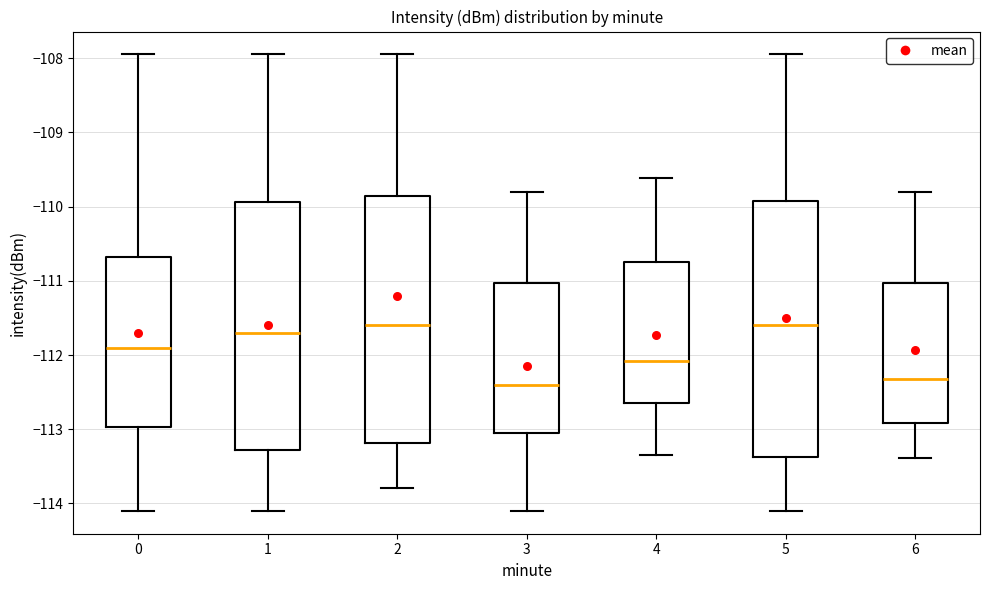

Reading left to right, read every box against the y-axis: the position of its median line, the range the box covers, and the ends of its whiskers. The values are not printed on the chart, so give them approximately, as read against the axis.

0: median -111.9, box -113.0 to -110.7, whiskers -114.1 to -107.9
1: median -111.7, box -113.3 to -109.9, whiskers -114.1 to -107.9
2: median -111.6, box -113.2 to -109.9, whiskers -113.8 to -107.9
3: median -112.4, box -113.0 to -111.0, whiskers -114.1 to -109.8
4: median -112.1, box -112.6 to -110.7, whiskers -113.3 to -109.6
5: median -111.6, box -113.4 to -109.9, whiskers -114.1 to -107.9
6: median -112.3, box -112.9 to -111.0, whiskers -113.4 to -109.8